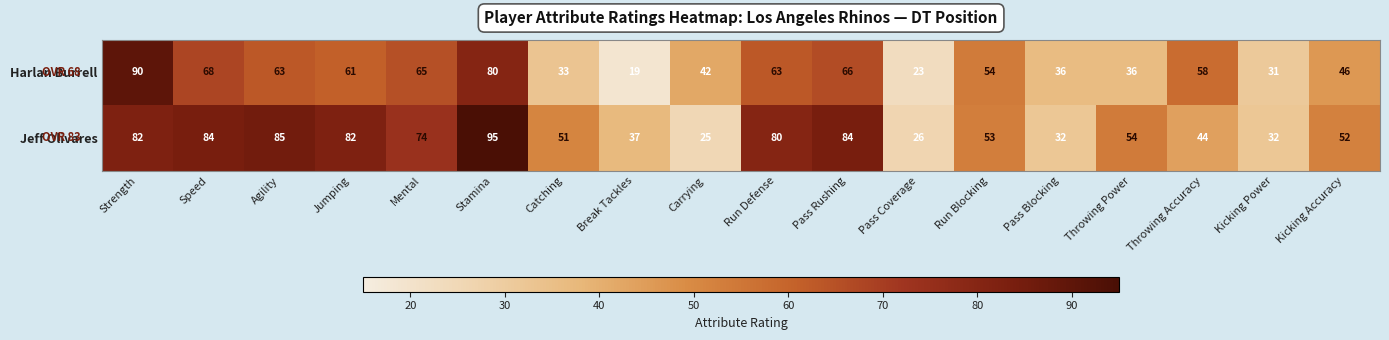

What is the spread (max minus min) of values at Pass Coverage?

3